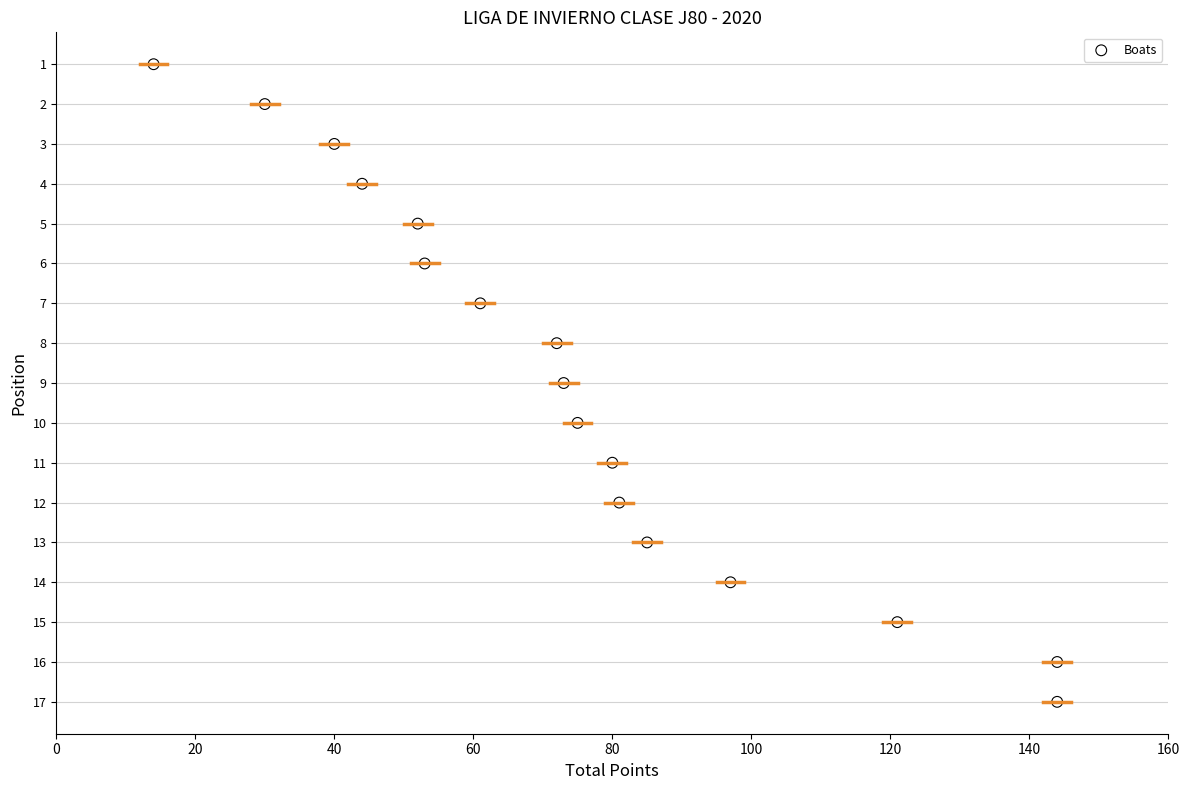

What is the range of X values (max minus min)?

130